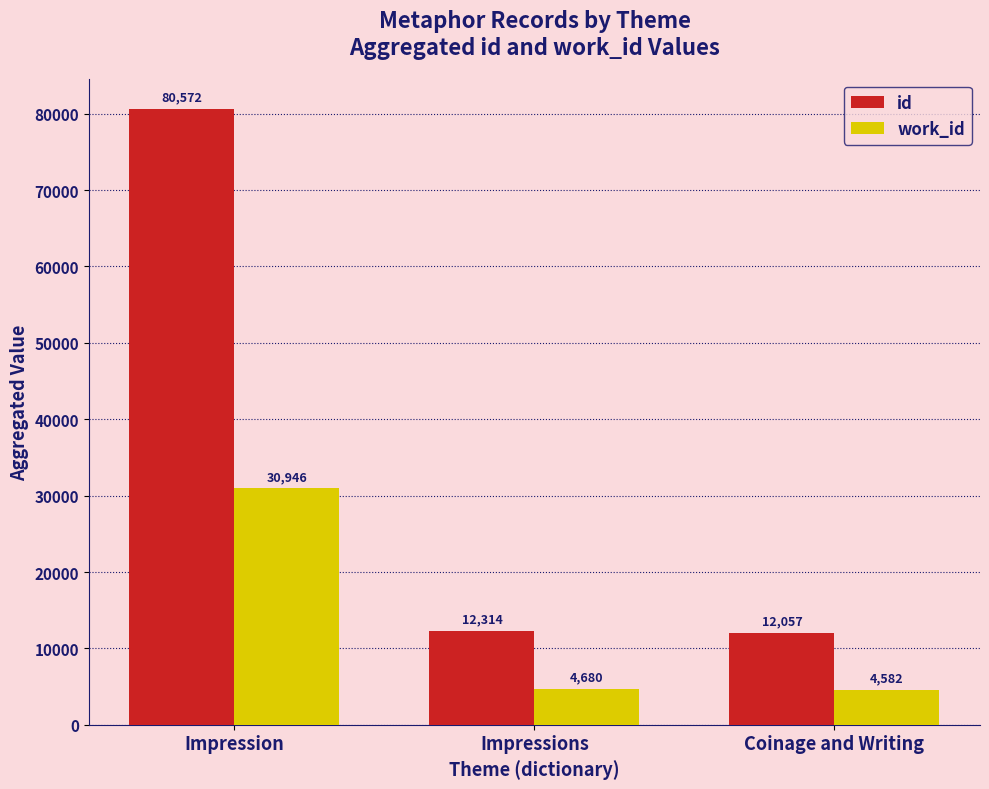

What are all the series names shown in the legend?

id, work_id